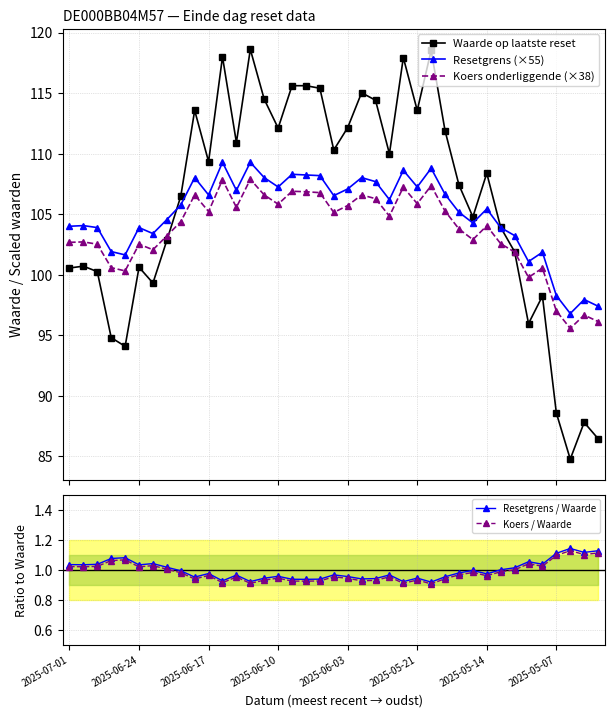

Reading left to right, list all the values displayed in this chart.

Waarde op laatste reset: 100.6	100.7	100.3	94.8	94.1	100.6	99.3	102.8	106.5	113.6	109.3	118.0	110.9	118.6	114.5	112.1	115.6	115.6	115.4	110.3	112.2	115.0	114.4	110.0	117.9	113.6	118.5	111.9	107.4	104.8	108.4	103.9	101.9	96.0	98.2	88.6	84.8	87.8	86.5
Resetgrens (×55): 104.0	104.1	103.9	101.9	101.6	103.9	103.4	104.6	105.8	108.0	106.6	109.3	107.0	109.3	108.0	107.2	108.3	108.2	108.2	106.5	107.1	108.0	107.7	106.2	108.6	107.2	108.8	106.6	105.2	104.3	105.4	103.9	103.2	101.1	101.9	98.3	96.8	98.0	97.4
Koers onderliggende (×38): 102.7	102.7	102.5	100.6	100.3	102.5	102.1	103.2	104.4	106.6	105.2	107.8	105.6	107.9	106.6	105.8	106.9	106.9	106.8	105.1	105.7	106.6	106.3	104.8	107.2	105.9	107.4	105.3	103.8	102.9	104.0	102.6	101.9	99.8	100.5	97.0	95.6	96.7	96.1
Resetgrens / Waarde: 1.0	1.0	1.0	1.1	1.1	1.0	1.0	1.0	1.0	1.0	1.0	0.9	1.0	0.9	0.9	1.0	0.9	0.9	0.9	1.0	1.0	0.9	0.9	1.0	0.9	0.9	0.9	1.0	1.0	1.0	1.0	1.0	1.0	1.1	1.0	1.1	1.1	1.1	1.1
Koers / Waarde: 1.0	1.0	1.0	1.1	1.1	1.0	1.0	1.0	1.0	0.9	1.0	0.9	1.0	0.9	0.9	0.9	0.9	0.9	0.9	1.0	0.9	0.9	0.9	1.0	0.9	0.9	0.9	0.9	1.0	1.0	1.0	1.0	1.0	1.0	1.0	1.1	1.1	1.1	1.1